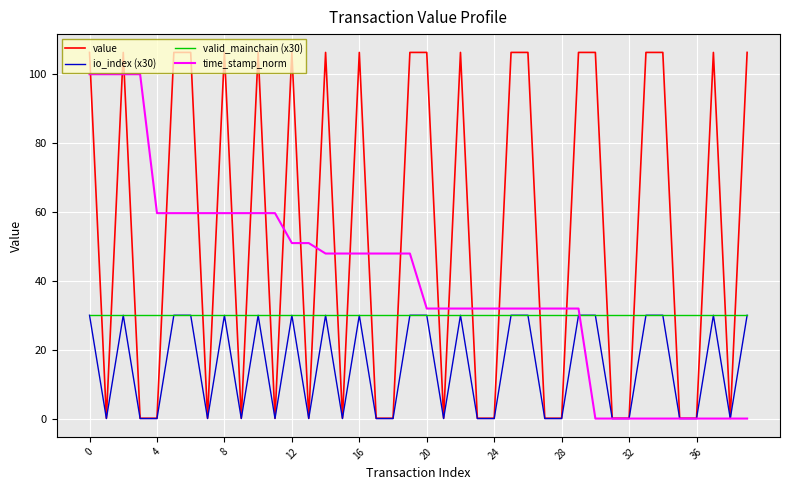

After their last crossing, which series has the higher values: time_stamp_norm or value?

value